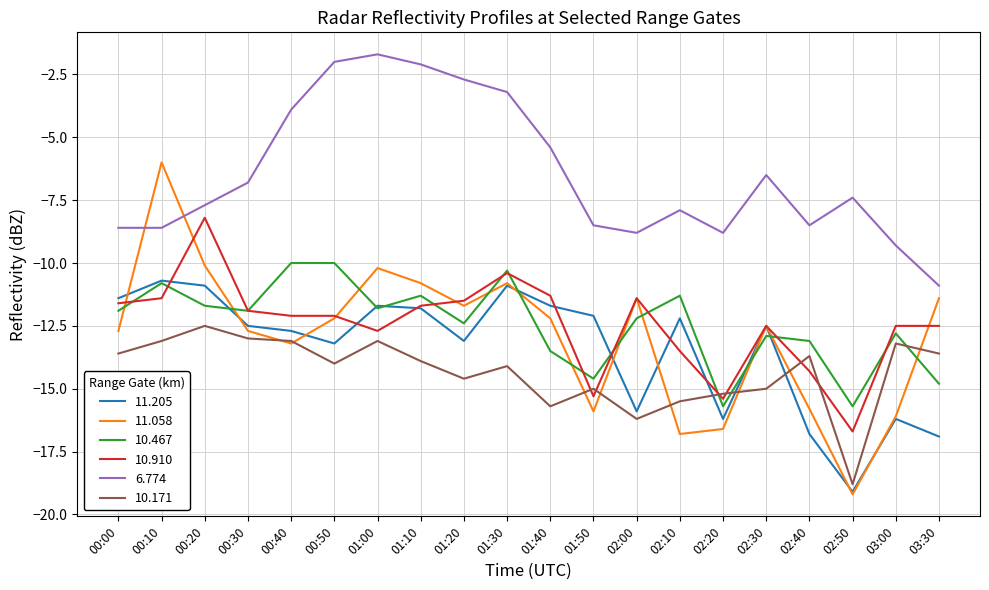

How many lines are shown in the chart?

6